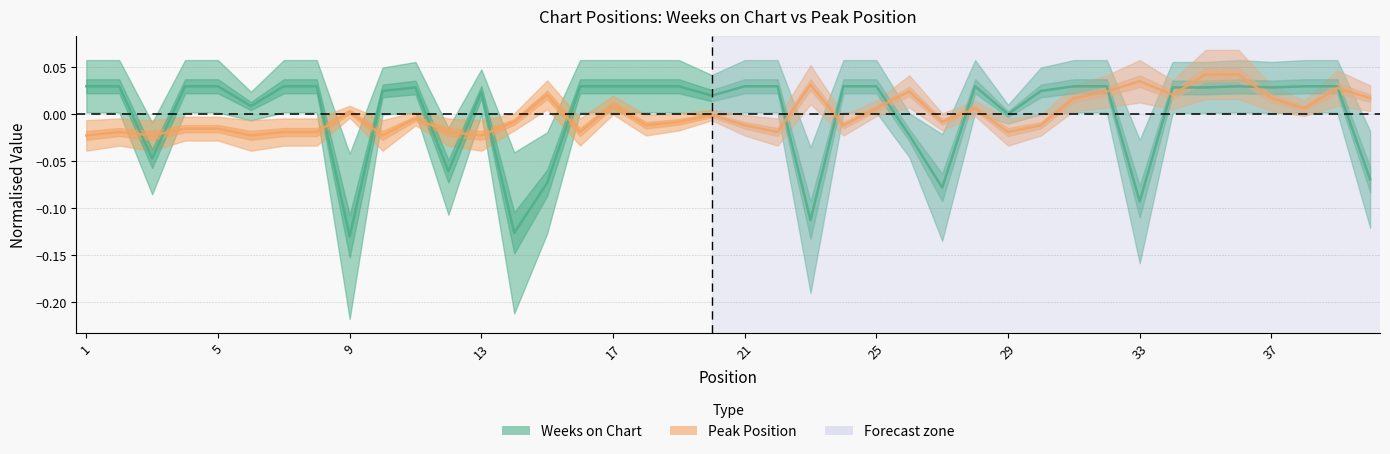

How many lines are shown in the chart?

2